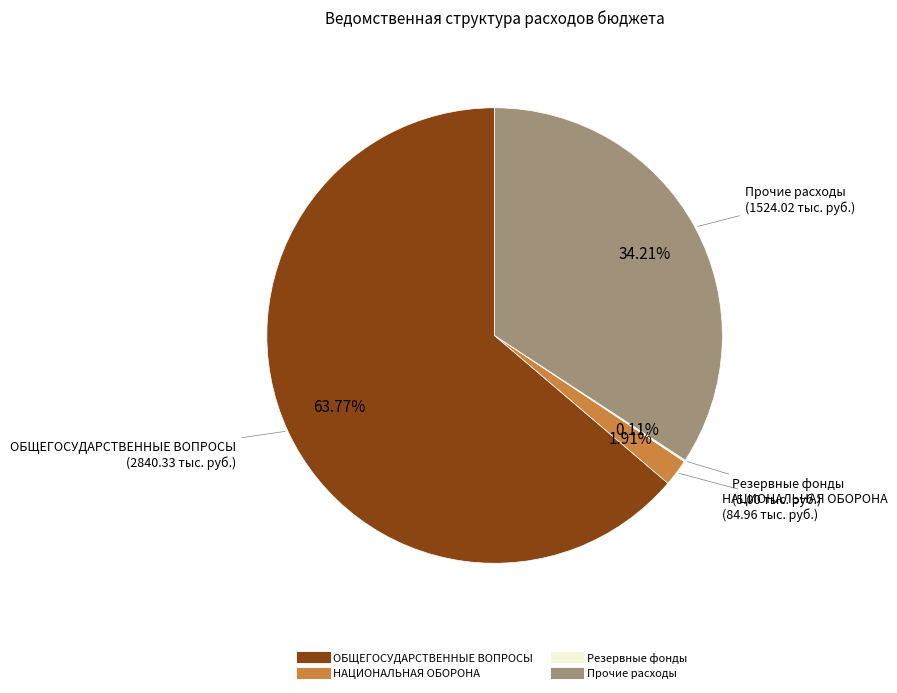

To the nearest percent, what portion does ОБЩЕГОСУДАРСТВЕННЫЕ ВОПРОСЫ represent?

64%